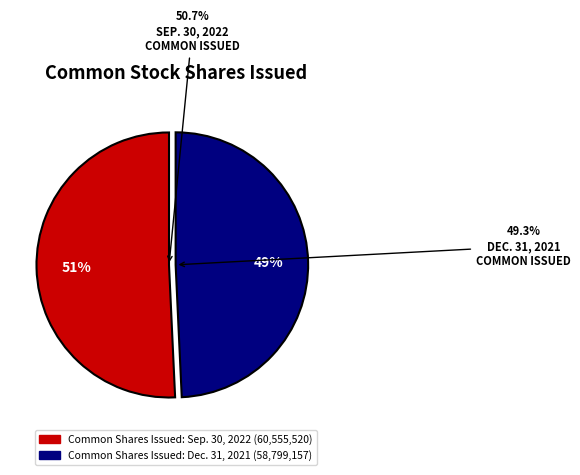

True or false: Common stock, Shares issued (Sep. 30, 2022) accounts for 42% of the total.

False